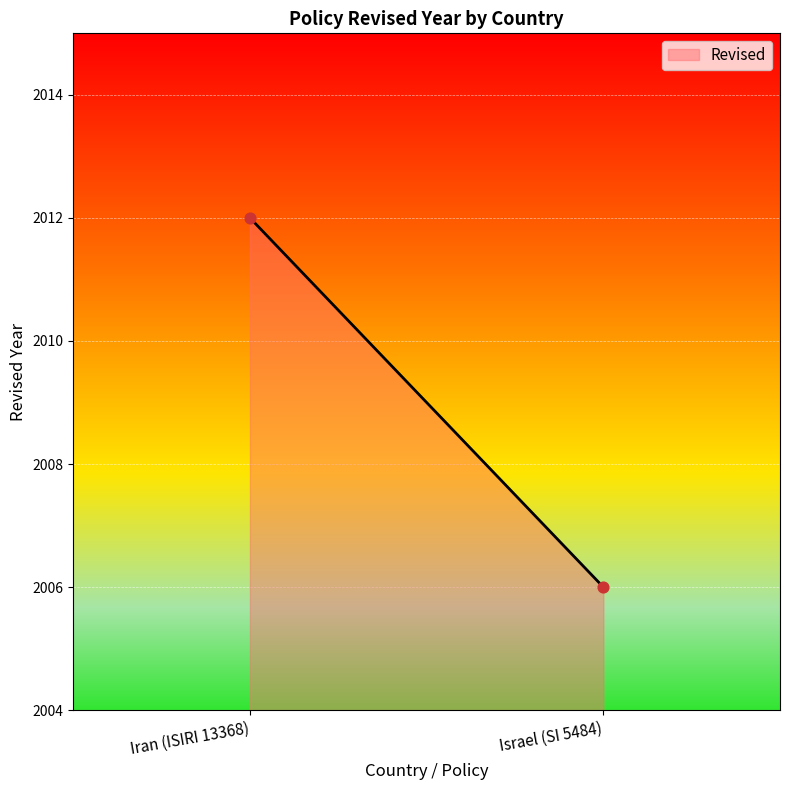

What is the average Y value?

2009